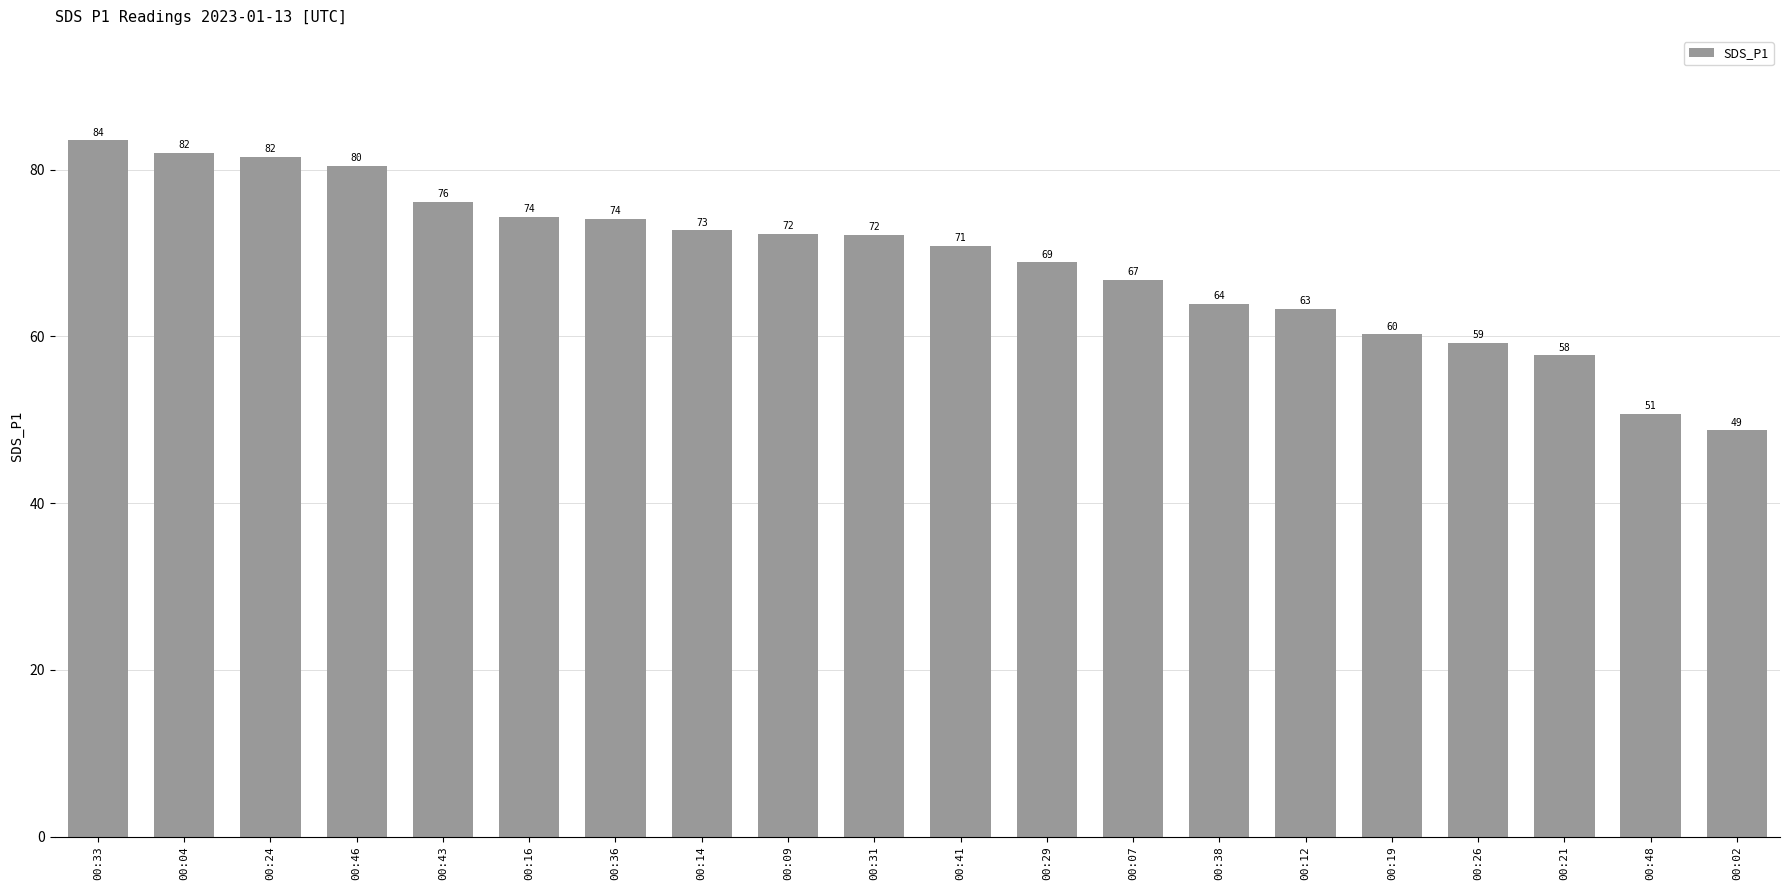

What is the label of the 3rd bar from the left?

00:24